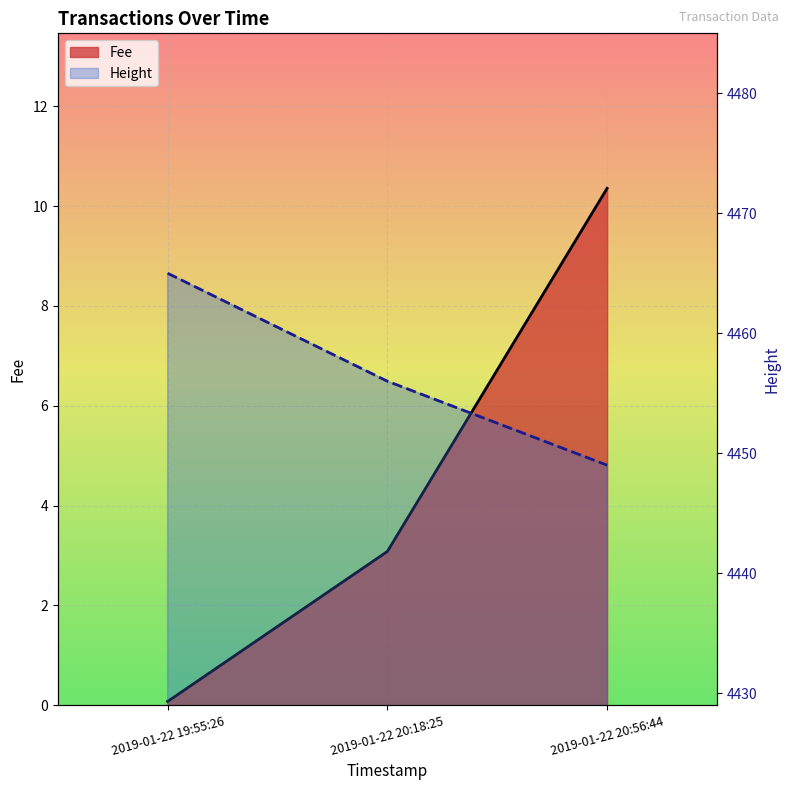

What is the label of the 1st point from the left?

2019-01-22 19:55:26